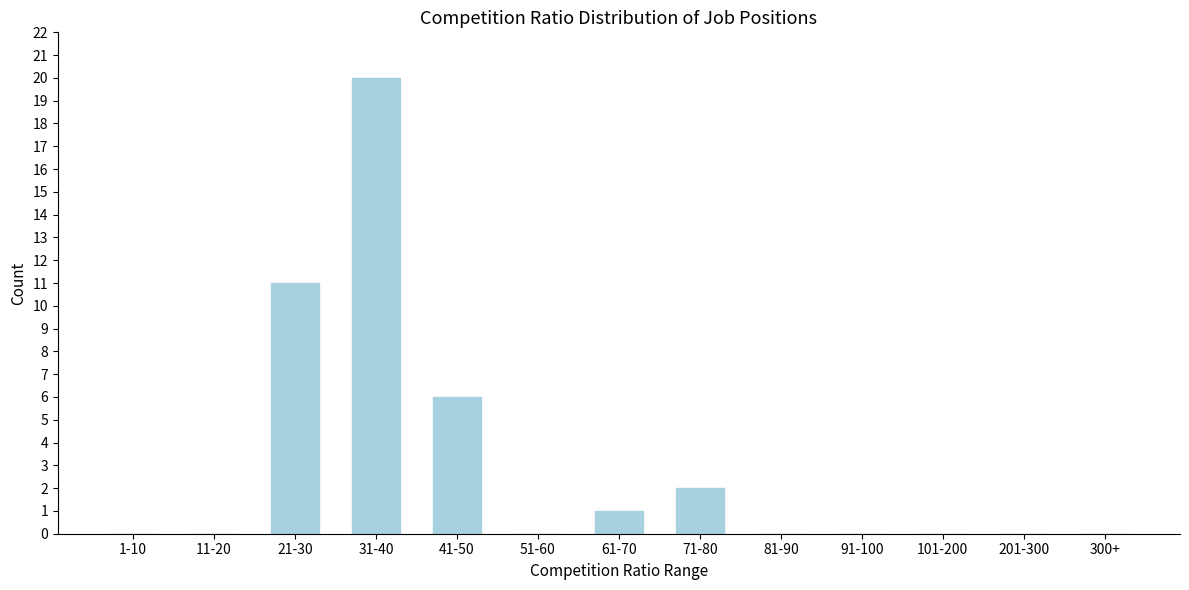

Reading right to left, transcribe all the data shown in this chart.

300+=0	201-300=0	101-200=0	91-100=0	81-90=0	71-80=2	61-70=1	51-60=0	41-50=6	31-40=20	21-30=11	11-20=0	1-10=0